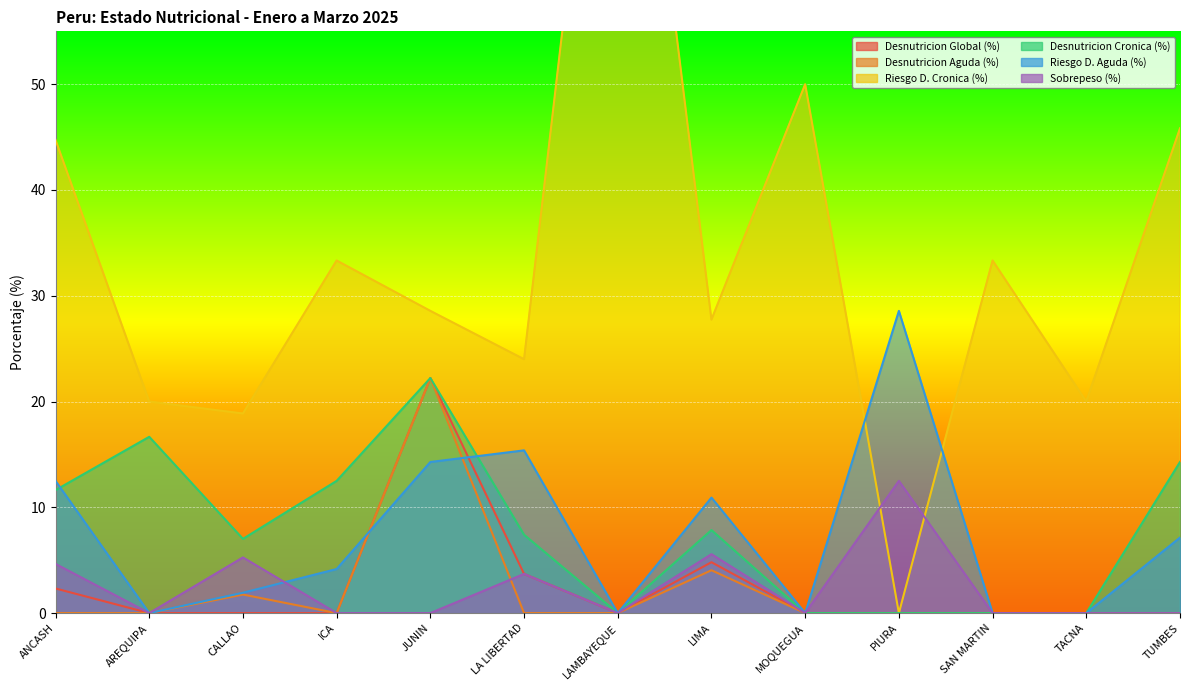

Where is the first local maximum for Sobrepeso (%)?

CALLAO